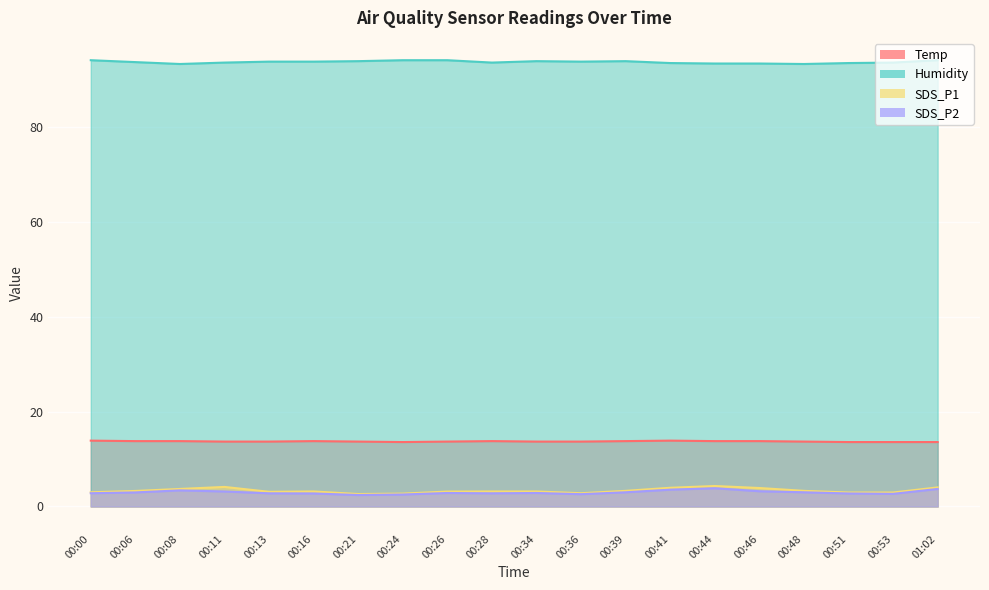

Which category has the lowest value in the Temp series?

00:24